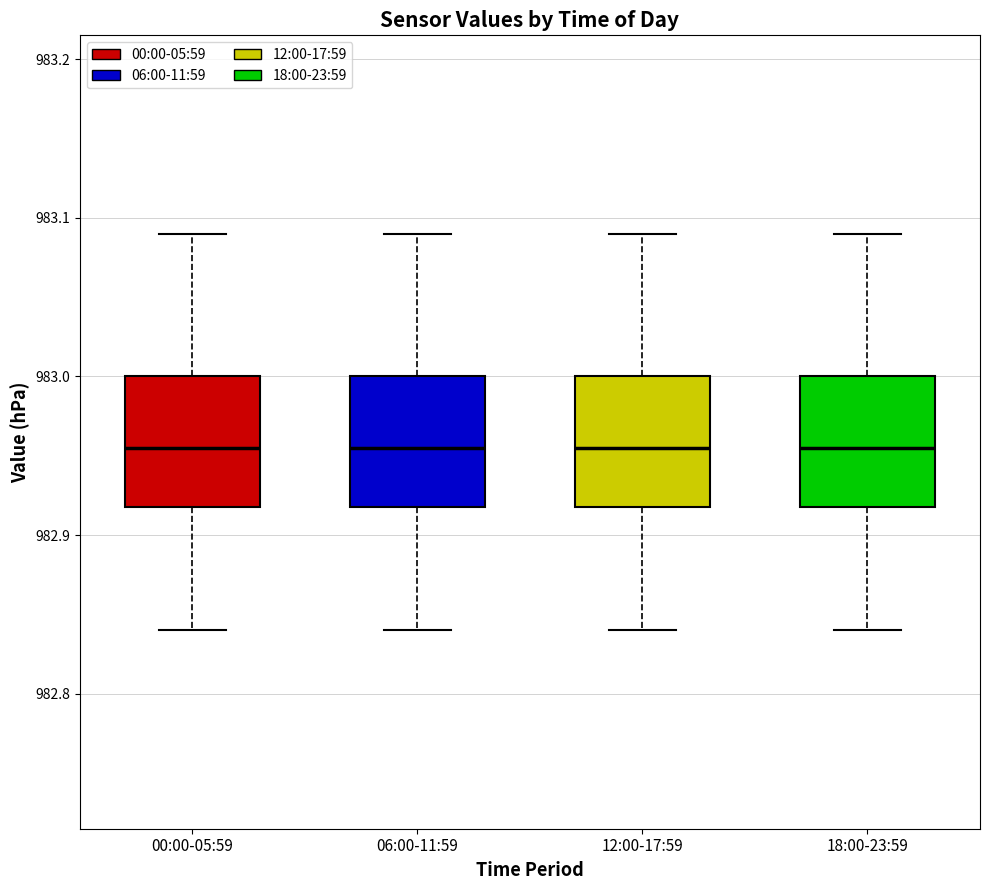

Where does the median line of the box for 00:00-05:59 sit on the y-axis? The values are not printed on the chart, so give them approximately, as read against the axis.

982.96